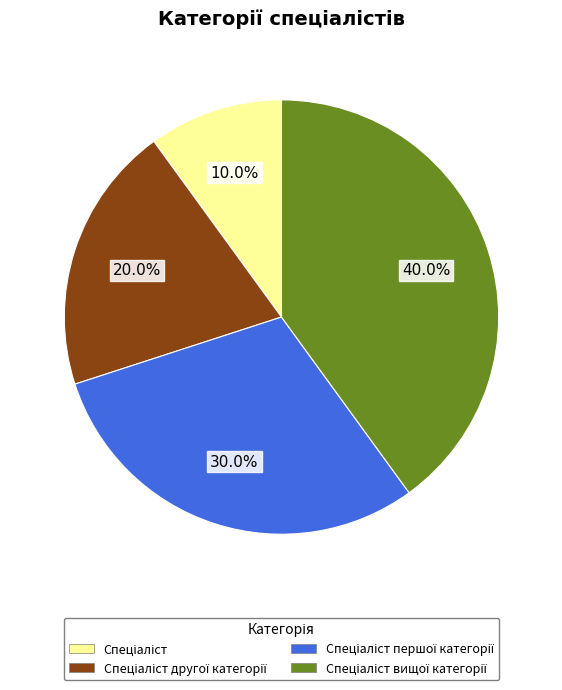

Is there a majority slice in this chart?

No